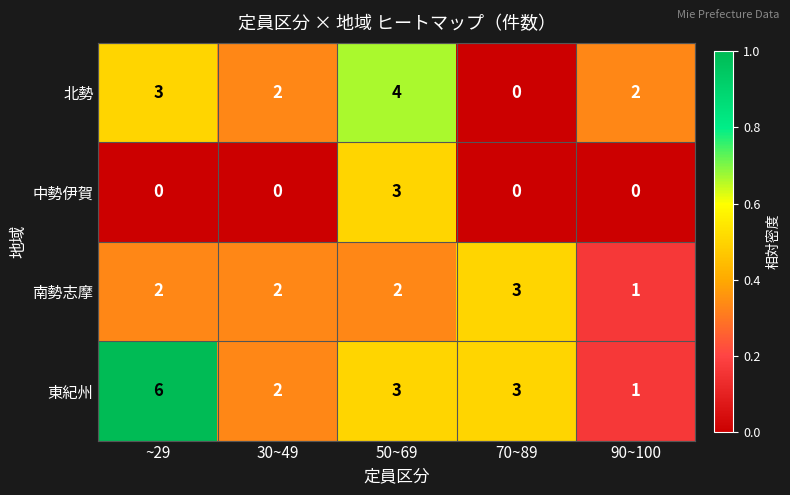

What is the average value of the 東紀州 series?

3